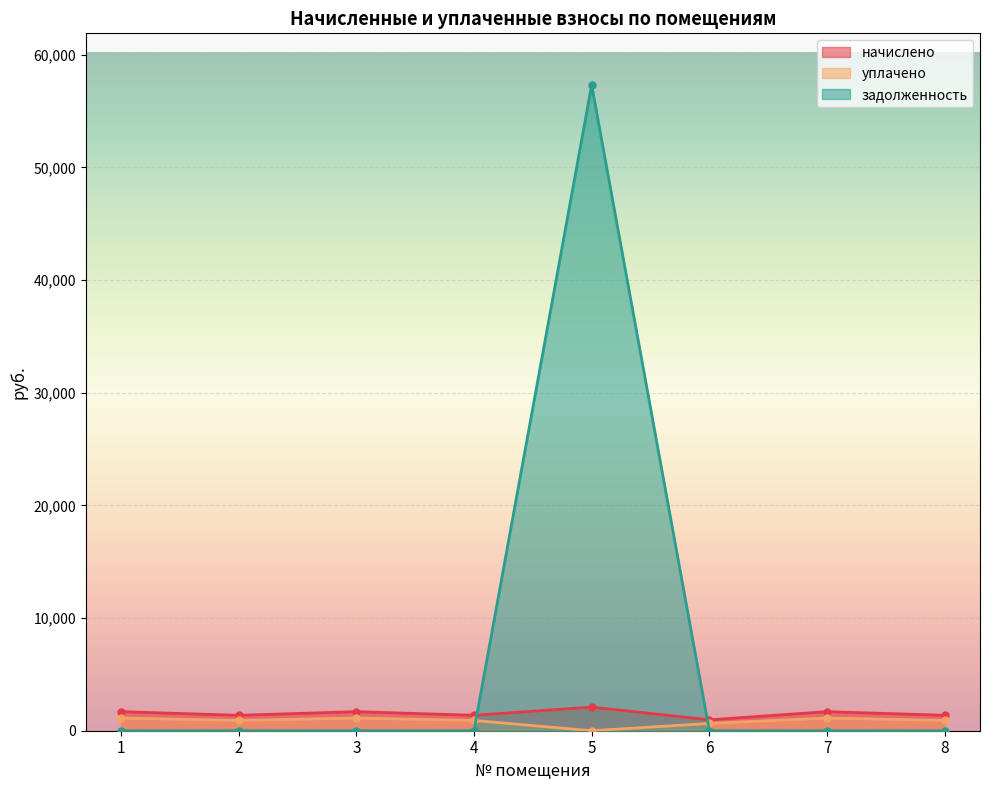

Reading left to right, extract all data points from this chart.

начислено: 1=1694.1	2=1369.1	3=1694.1	4=1369.1	5=2098.4	6=967.3	7=1694.1	8=1369.1
уплачено: 1=1129.4	2=912.7	3=1129.4	4=912.7	5=0.0	6=644.9	7=1129.4	8=912.7
задолженность: 1=0.0	2=0.0	3=0.0	4=0.0	5=57319.1	6=0.0	7=0.0	8=0.0